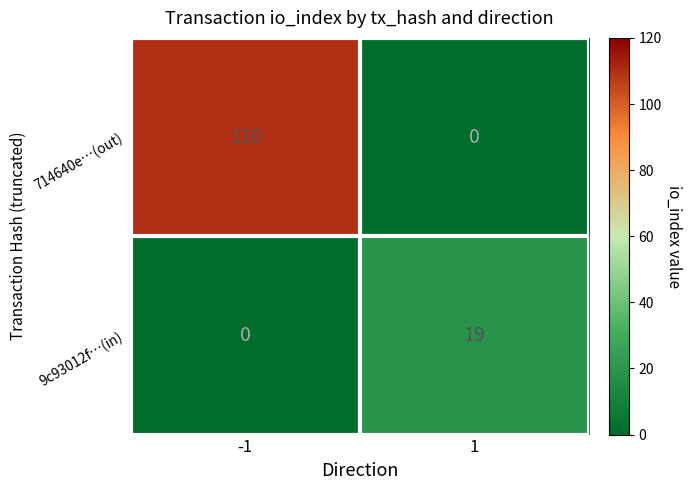

Which series has the largest total across all categories?

714640e…(out)